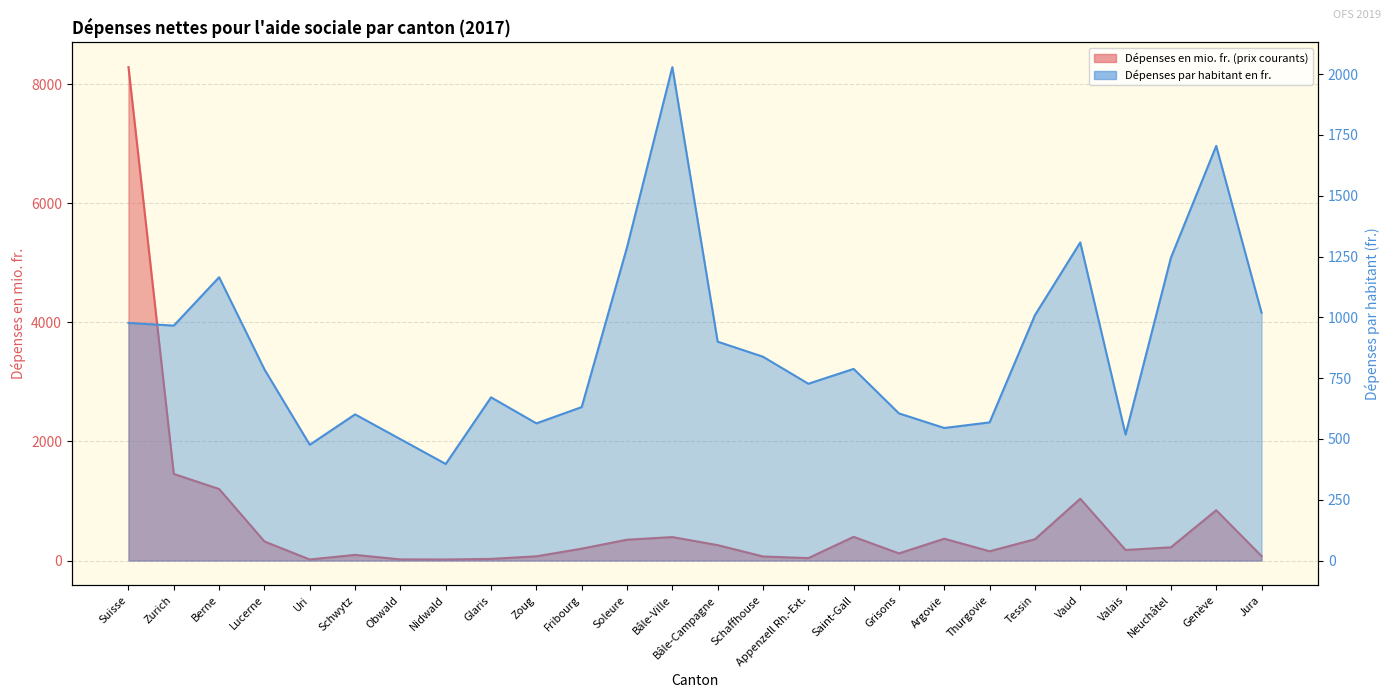

Is the value of Dépenses en mio. fr. (prix courants) at Grisons greater than the value of Dépenses par habitant en fr. at Bâle-Ville?

No